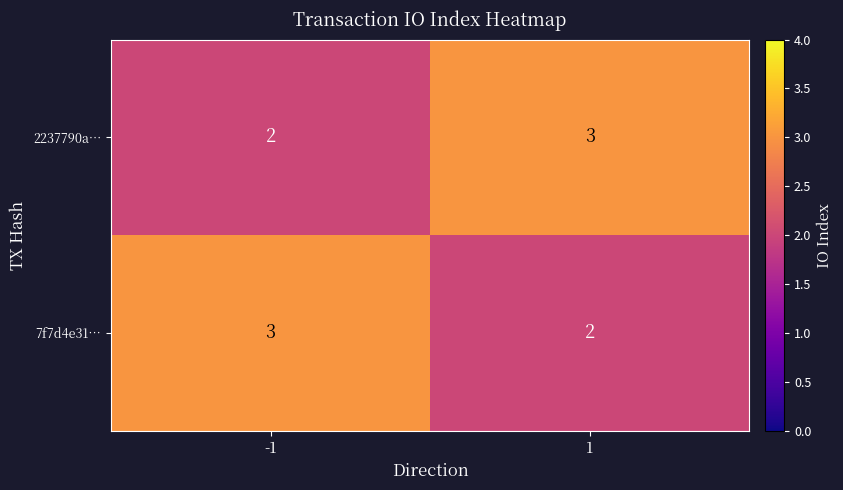

Rank the series at -1 from highest to lowest value.

7f7d4e31…, 2237790a…